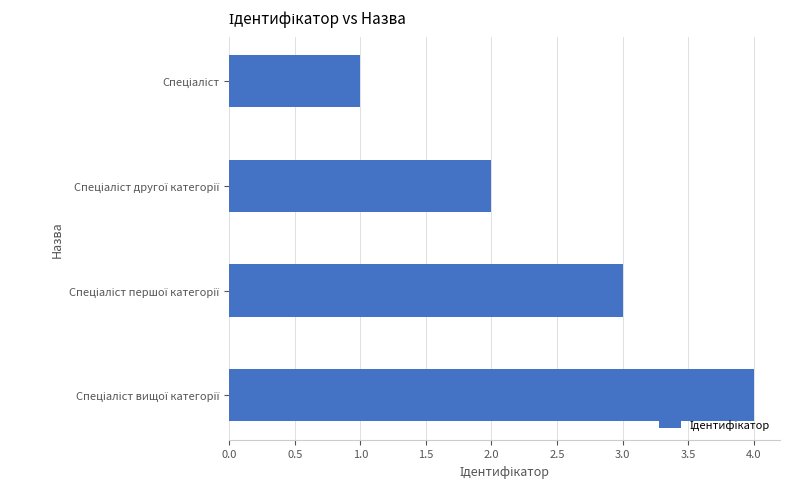

What is the greatest value displayed?

4